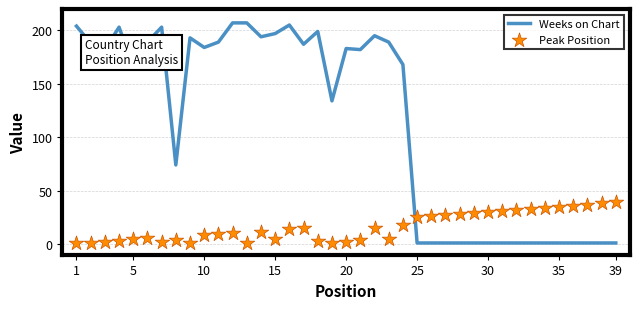

Is the value of Peak Position at 20 greater than the value of Weeks on Chart at 13?

No